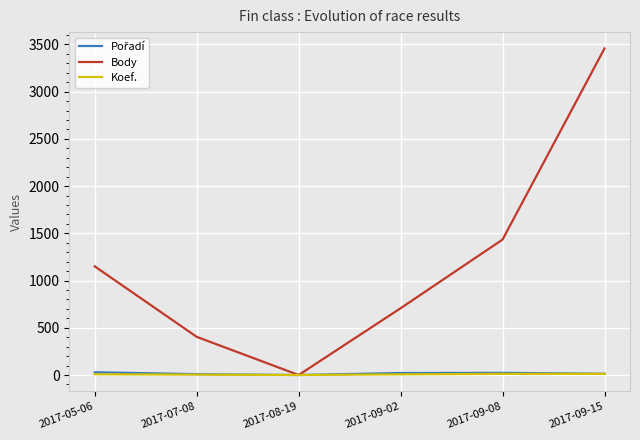

What is the greatest value displayed?

3457